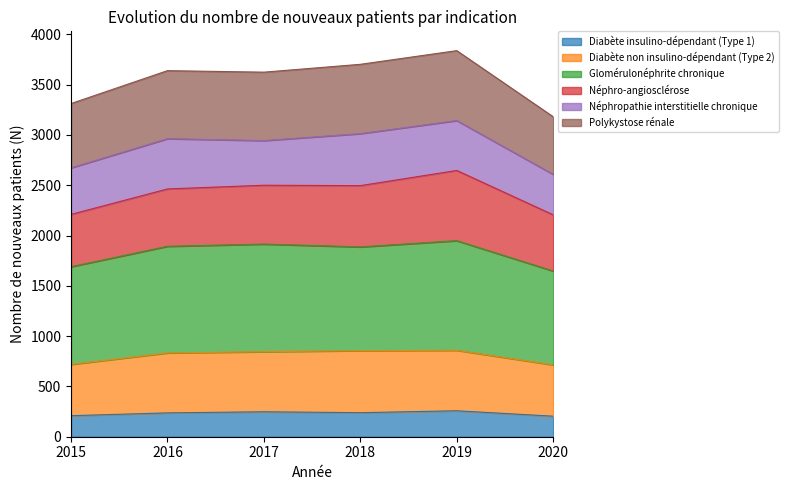

Does the chart display data point markers on the line(s)?

No